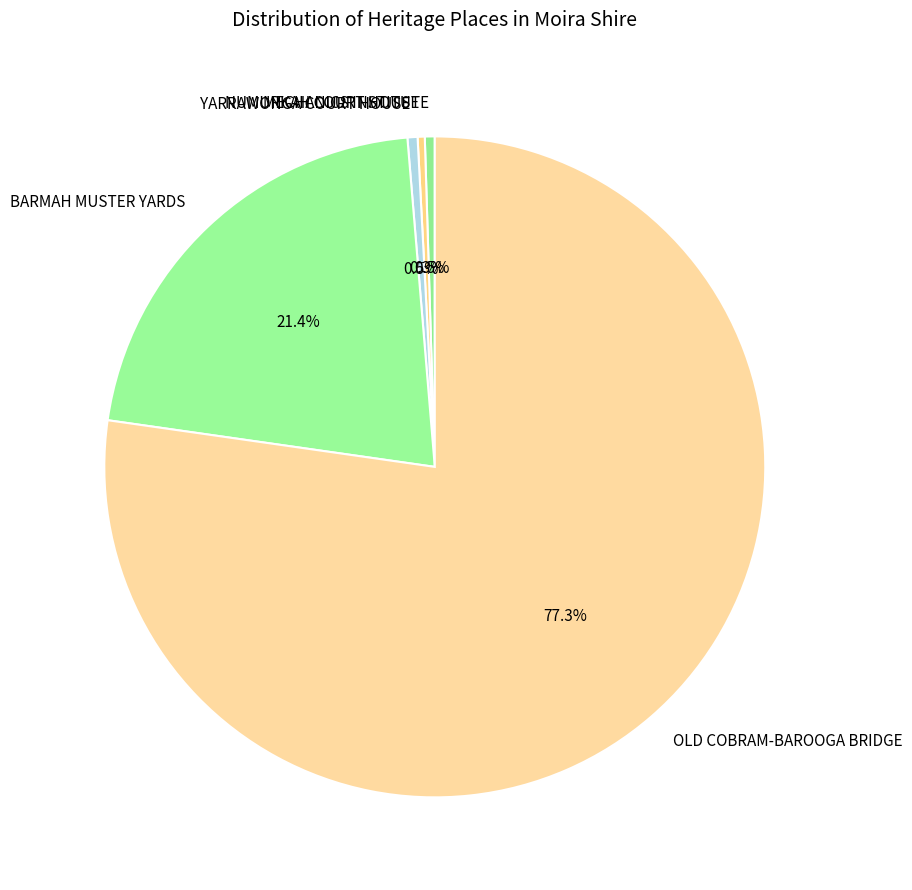

Which category has the biggest portion of the pie?

OLD COBRAM-BAROOGA BRIDGE